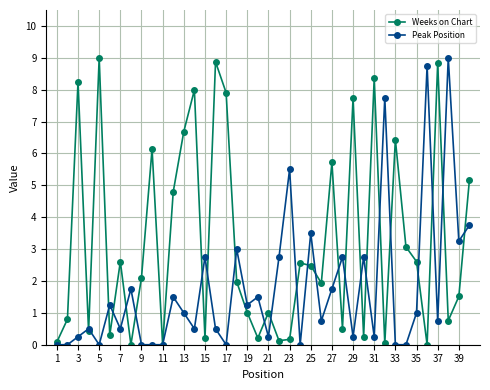

What is the sum of all Weeks on Chart values?

128.6